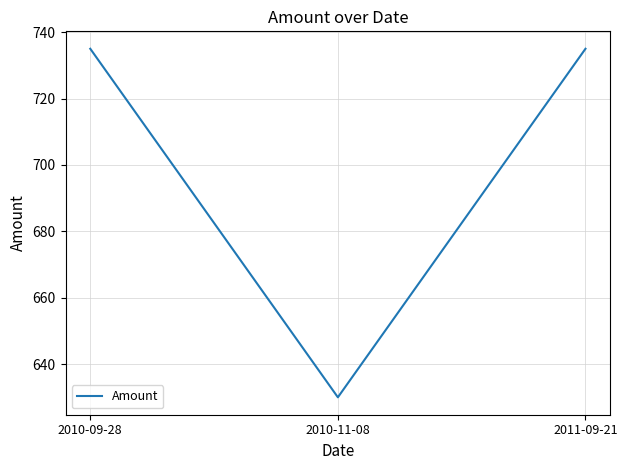

What is the difference between the maximum and minimum values?

105